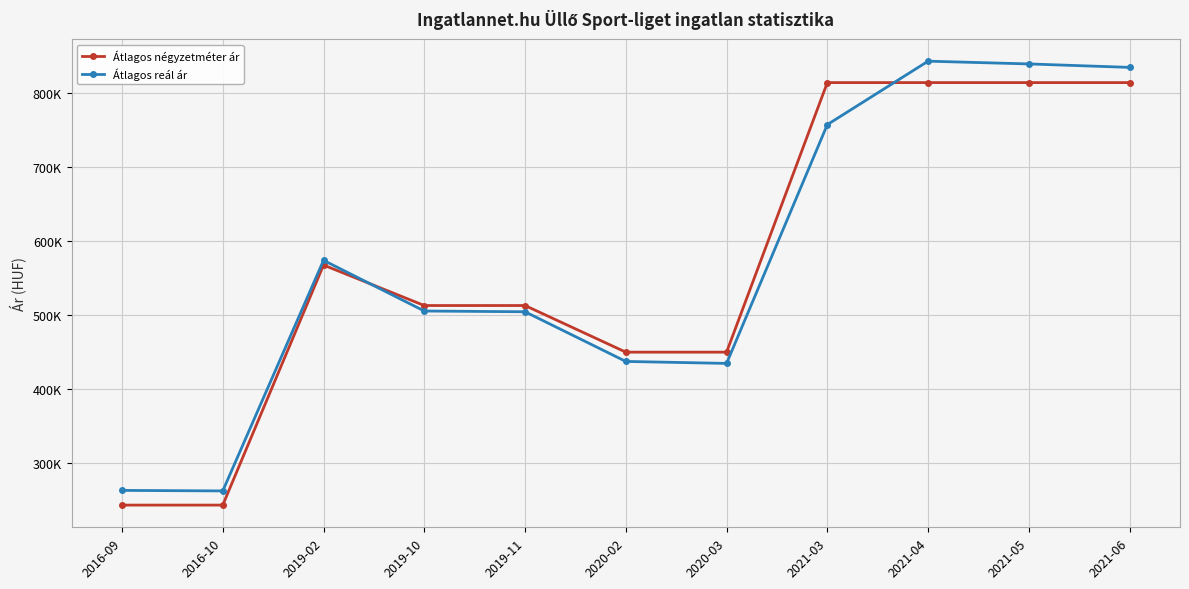

What is the minimum value shown in the chart?

242647